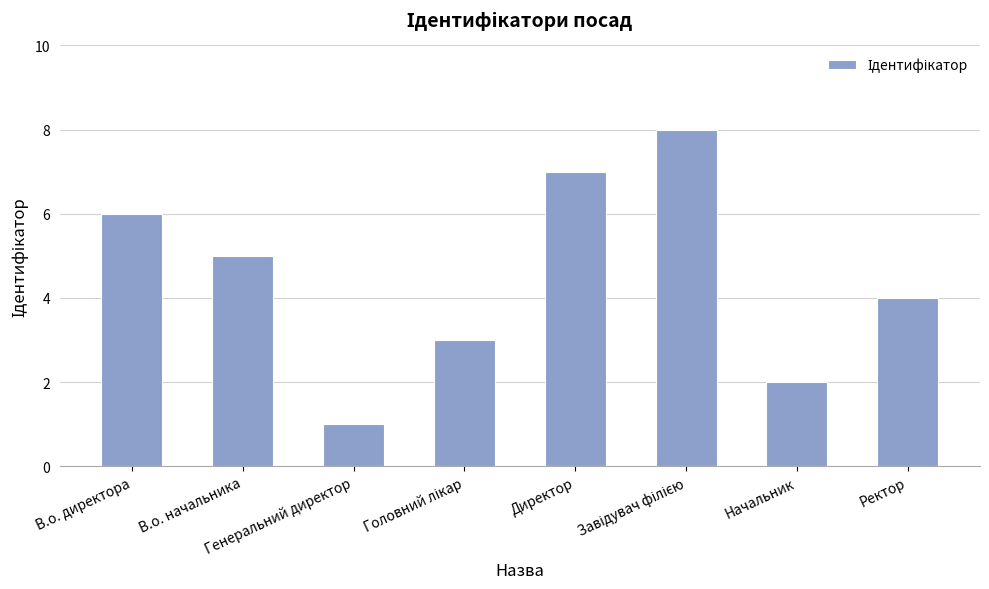

What is the difference between the maximum and second lowest values?

6